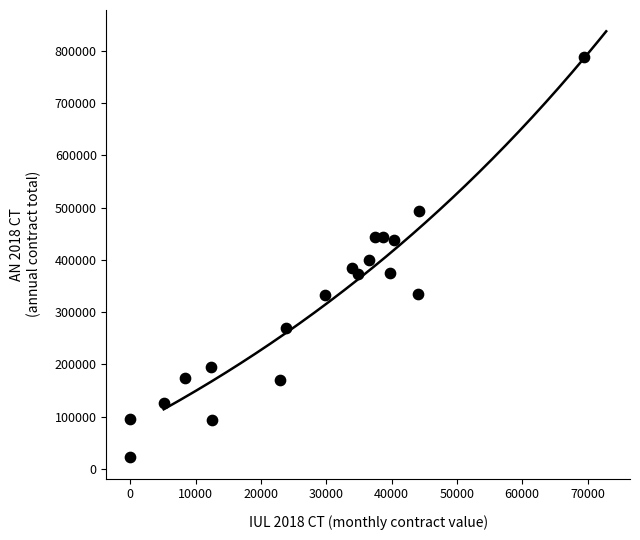

What is the range of X values (max minus min)?

69391.2